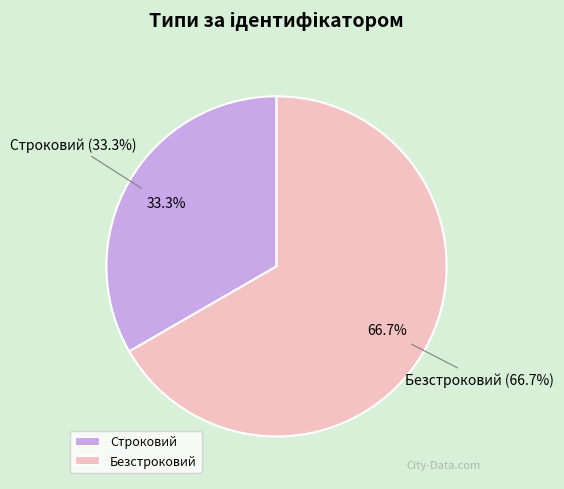

To the nearest percent, what percentage of the pie is Безстроковий?

67%